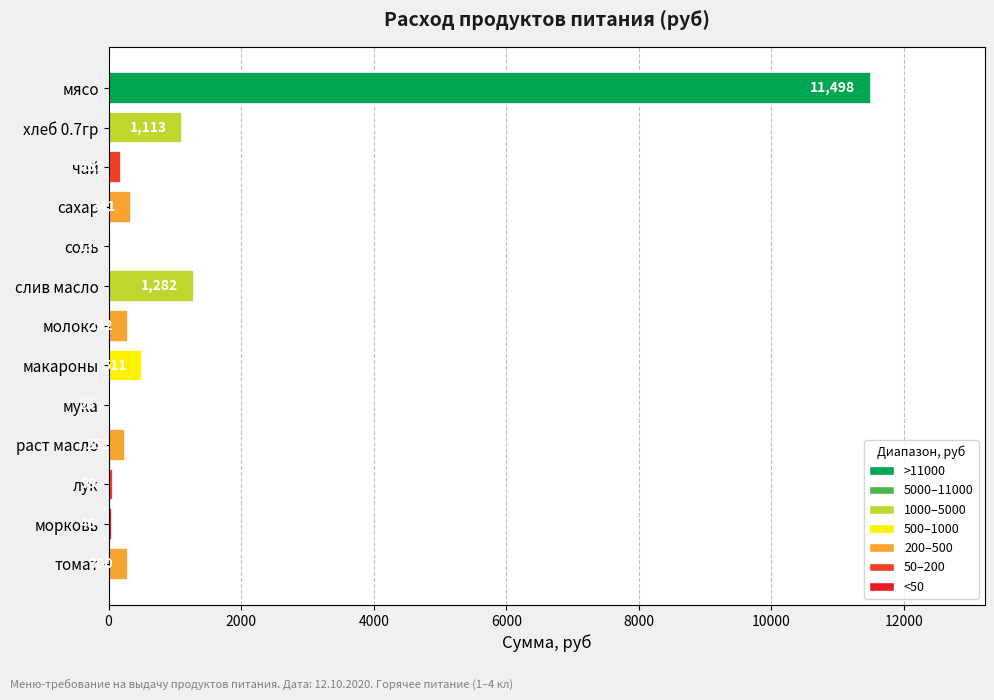

What is the maximum value shown in the chart?

11497.5